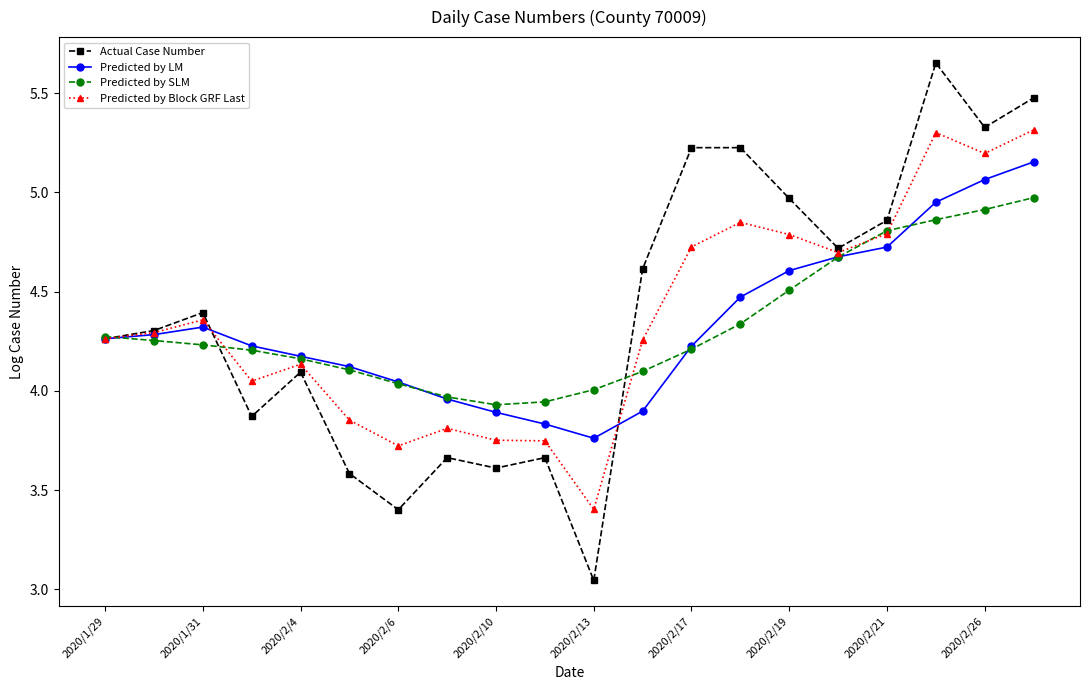

Which series has the widest spread of values?

Actual Case Number